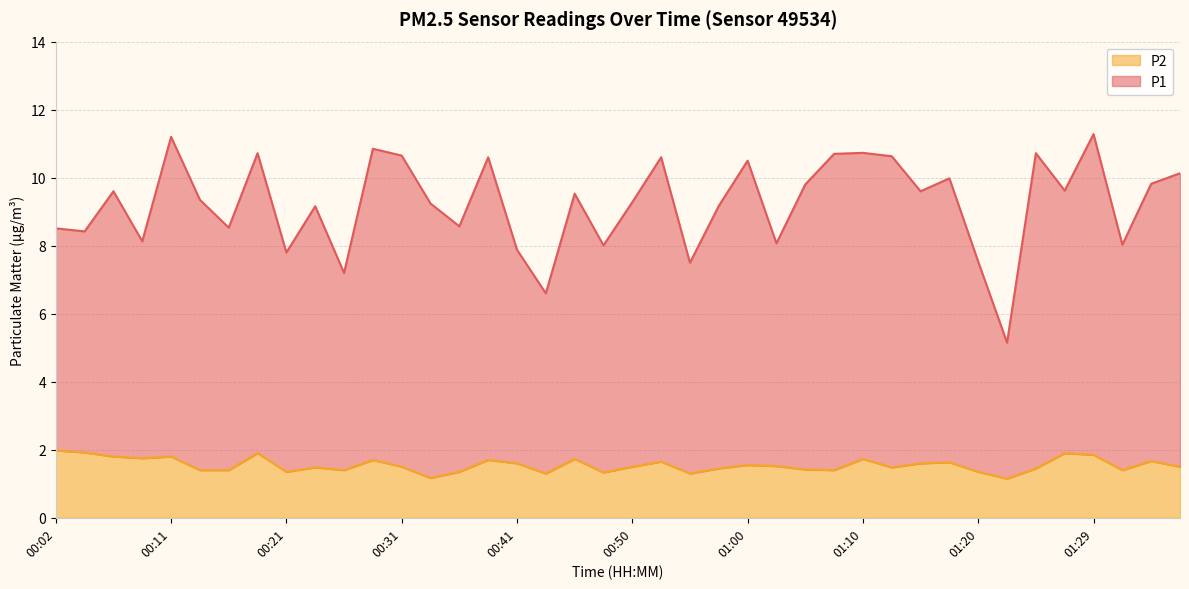

Reading left to right, transcribe all the data shown in this chart.

P1: 00:02=8.5	00:04=8.4	00:07=9.6	00:09=8.1	00:11=11.2	00:14=9.3	00:16=8.5	00:19=10.7	00:21=7.8	00:24=9.2	00:26=7.2	00:29=10.8	00:31=10.7	00:33=9.2	00:36=8.6	00:38=10.6	00:41=7.9	00:43=6.6	00:46=9.5	00:48=8.0	00:50=9.3	00:53=10.6	00:55=7.5	00:58=9.2	01:00=10.5	01:03=8.1	01:05=9.8	01:07=10.7	01:10=10.7	01:12=10.6	01:15=9.6	01:17=10.0	01:20=7.5	01:22=5.2	01:24=10.7	01:27=9.6	01:29=11.3	01:32=8.0	01:34=9.8	01:37=10.1
P2: 00:02=2.0	00:04=1.9	00:07=1.8	00:09=1.8	00:11=1.8	00:14=1.4	00:16=1.4	00:19=1.9	00:21=1.4	00:24=1.5	00:26=1.4	00:29=1.7	00:31=1.5	00:33=1.2	00:36=1.4	00:38=1.7	00:41=1.6	00:43=1.3	00:46=1.7	00:48=1.3	00:50=1.5	00:53=1.6	00:55=1.3	00:58=1.4	01:00=1.6	01:03=1.5	01:05=1.4	01:07=1.4	01:10=1.7	01:12=1.5	01:15=1.6	01:17=1.6	01:20=1.4	01:22=1.1	01:24=1.4	01:27=1.9	01:29=1.9	01:32=1.4	01:34=1.7	01:37=1.5